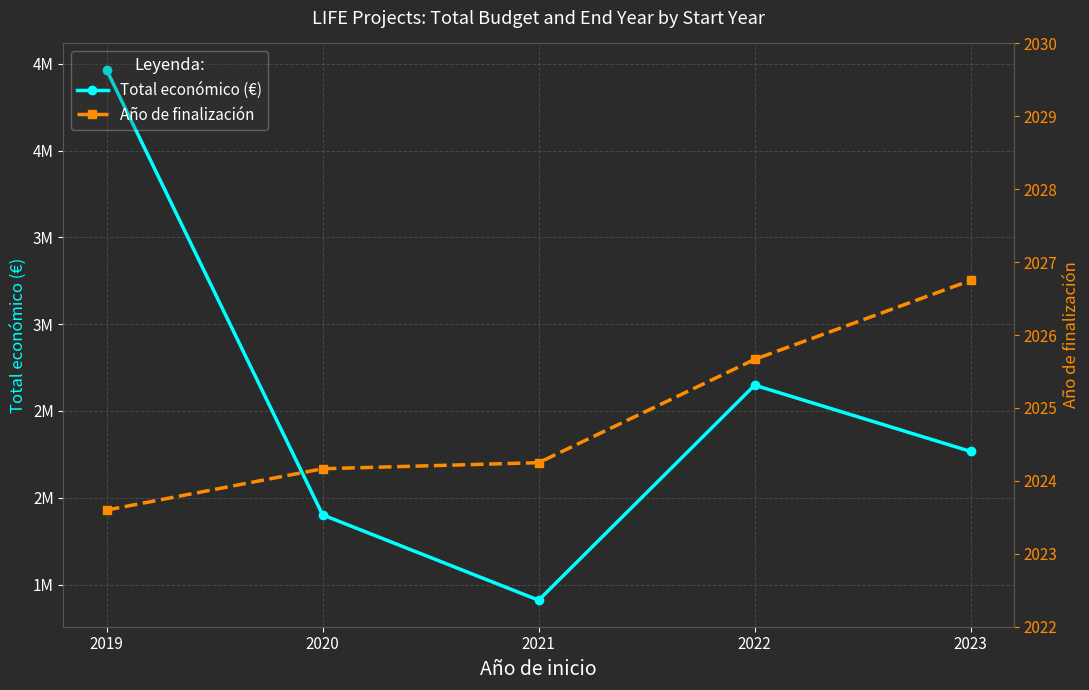

What are all the series names shown in the legend?

Total económico (€), Año de finalización